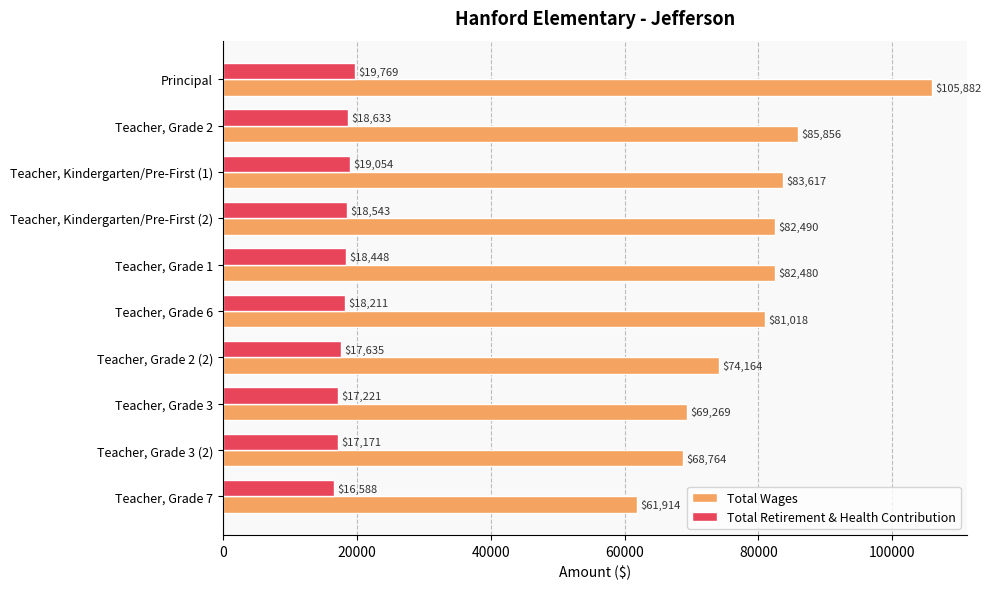

What is the difference between the maximum and minimum values in the Total Retirement & Health Contribution series?

3181